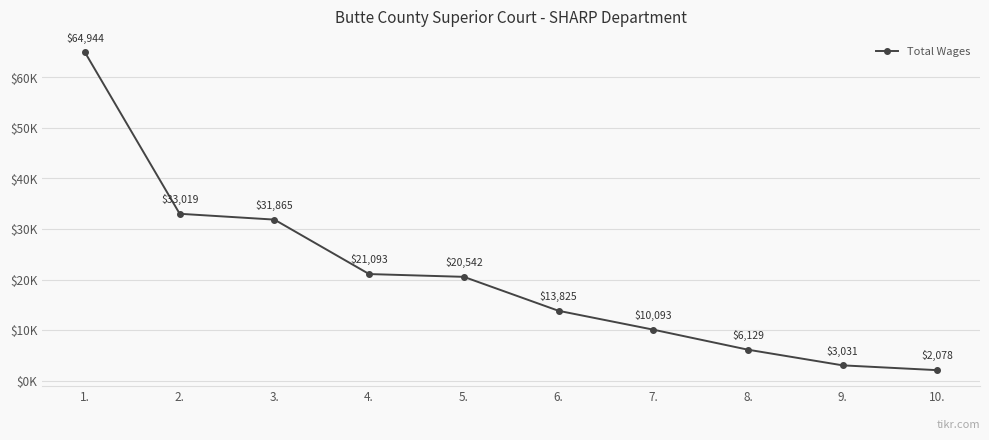

List the labels in order of value, largest first.

1., 2., 3., 4., 5., 6., 7., 8., 9., 10.